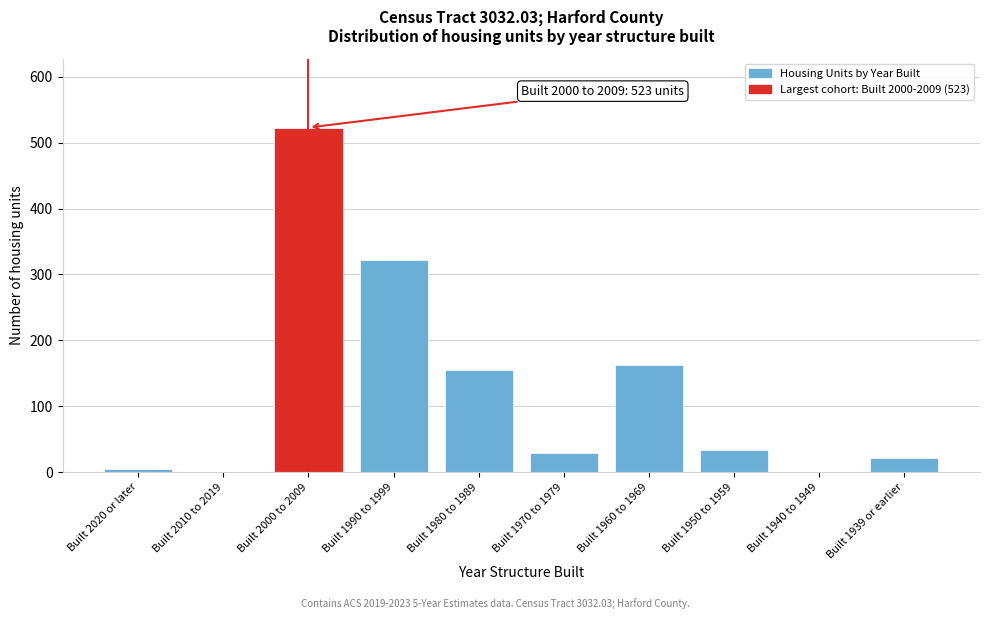

Reading left to right, what are all the values shown in this chart?

Built 2020 or later=4	Built 2010 to 2019=0	Built 2000 to 2009=523	Built 1990 to 1999=322	Built 1980 to 1989=155	Built 1970 to 1979=29	Built 1960 to 1969=162	Built 1950 to 1959=33	Built 1940 to 1949=0	Built 1939 or earlier=21